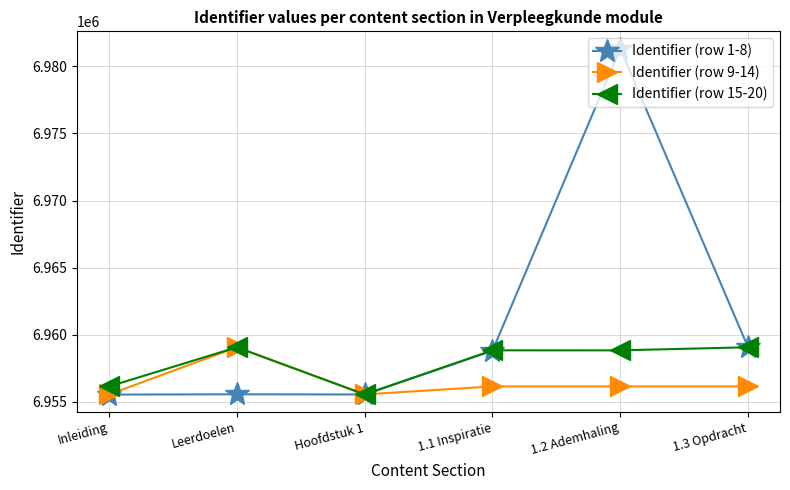

At which category is the sum across all series the highest?

1.2 Ademhaling